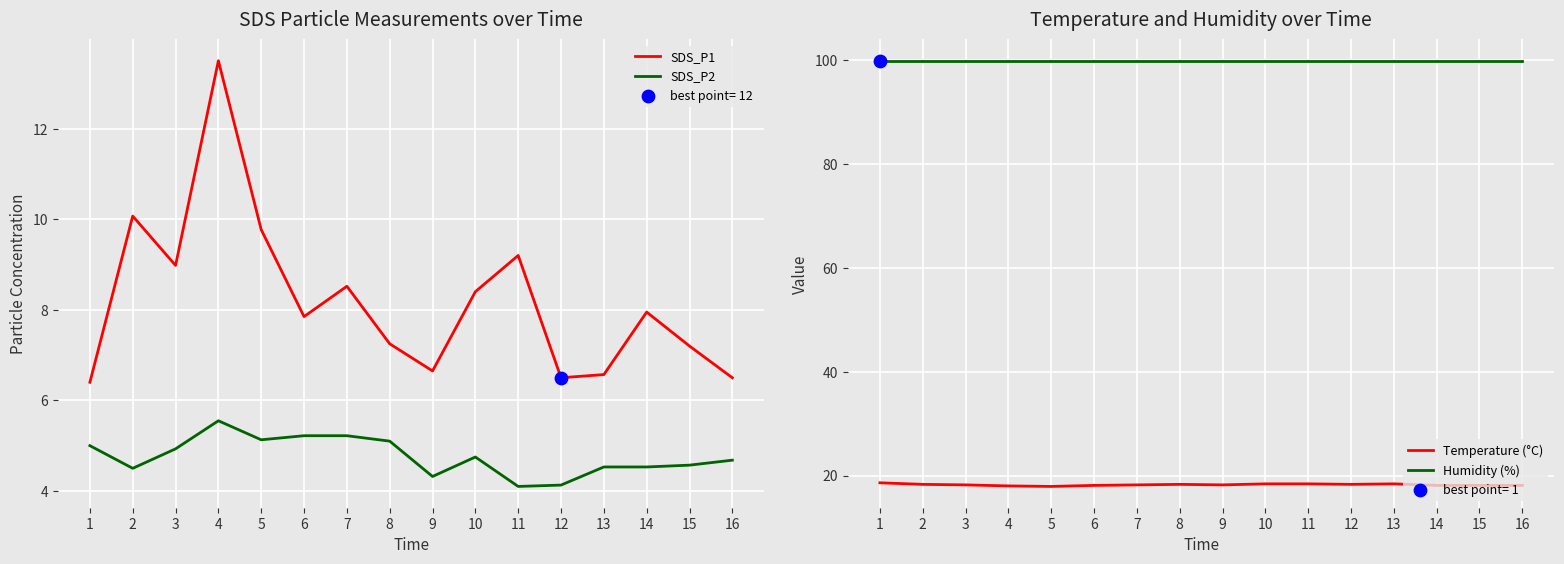

What are all the series names shown in the legend?

SDS_P1, SDS_P2, Temperature (°C), Humidity (%)